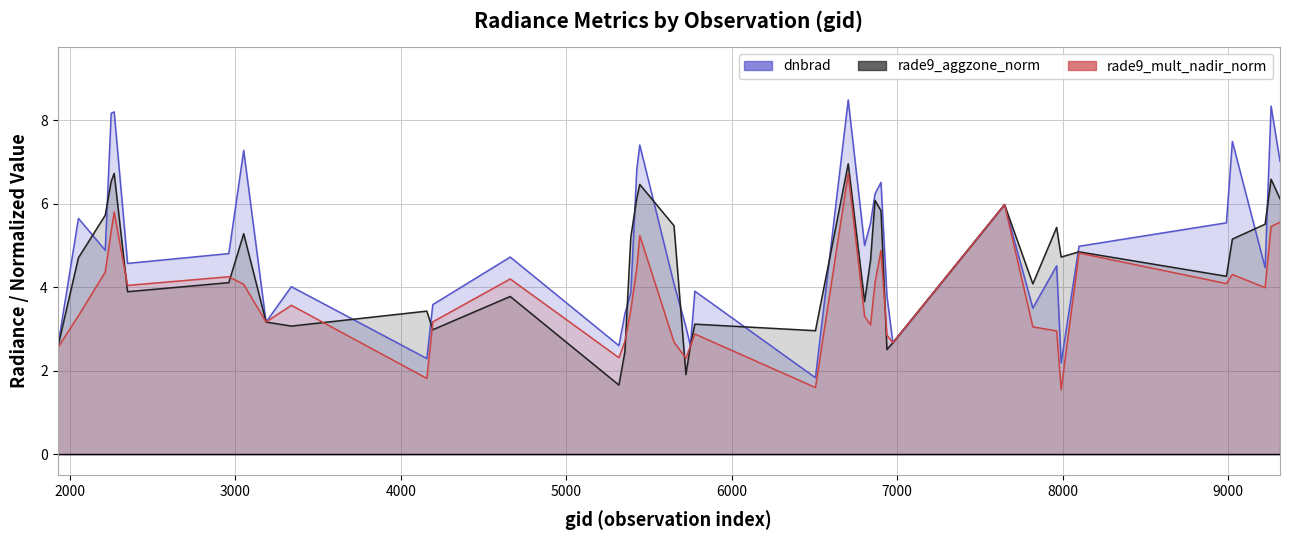

How many lines are shown in the chart?

3